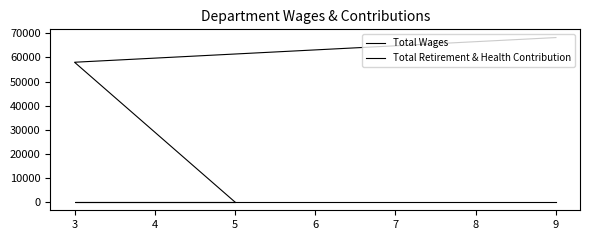

List the series in order of their overall mean, lowest first.

Total Retirement & Health Contribution, Total Wages